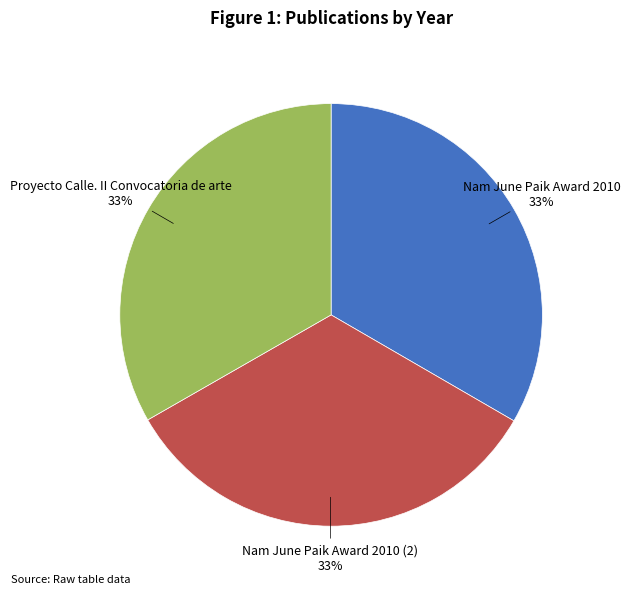

Count the number of slices in the pie.

3